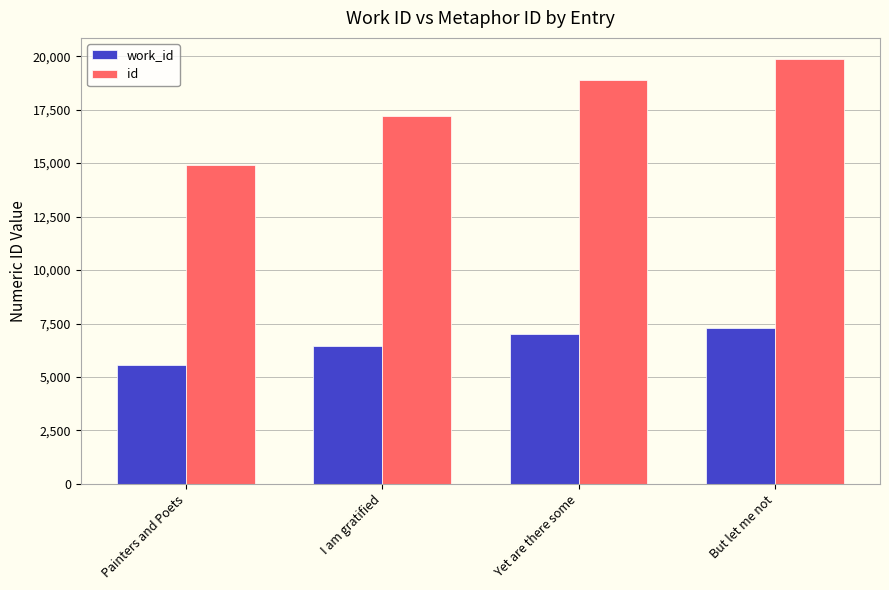

How many bars are there in each group?

2